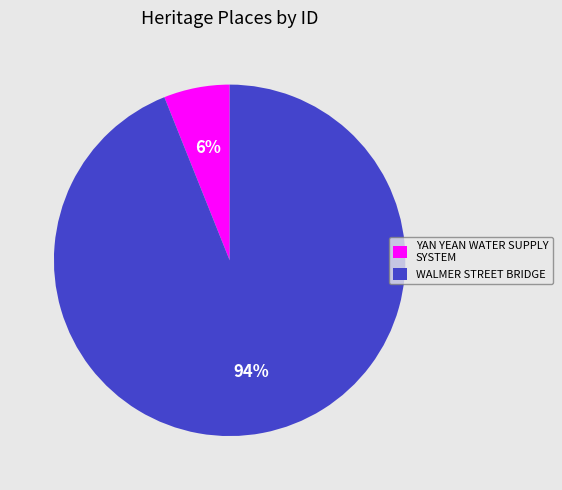

Which category accounts for the majority?

WALMER STREET BRIDGE